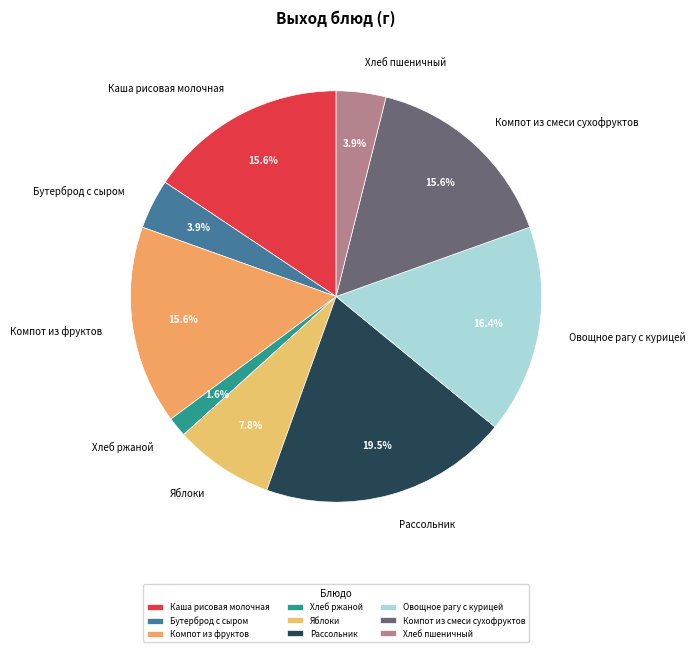

To the nearest percent, what is the combined percentage of Рассольник and Яблоки?

27%